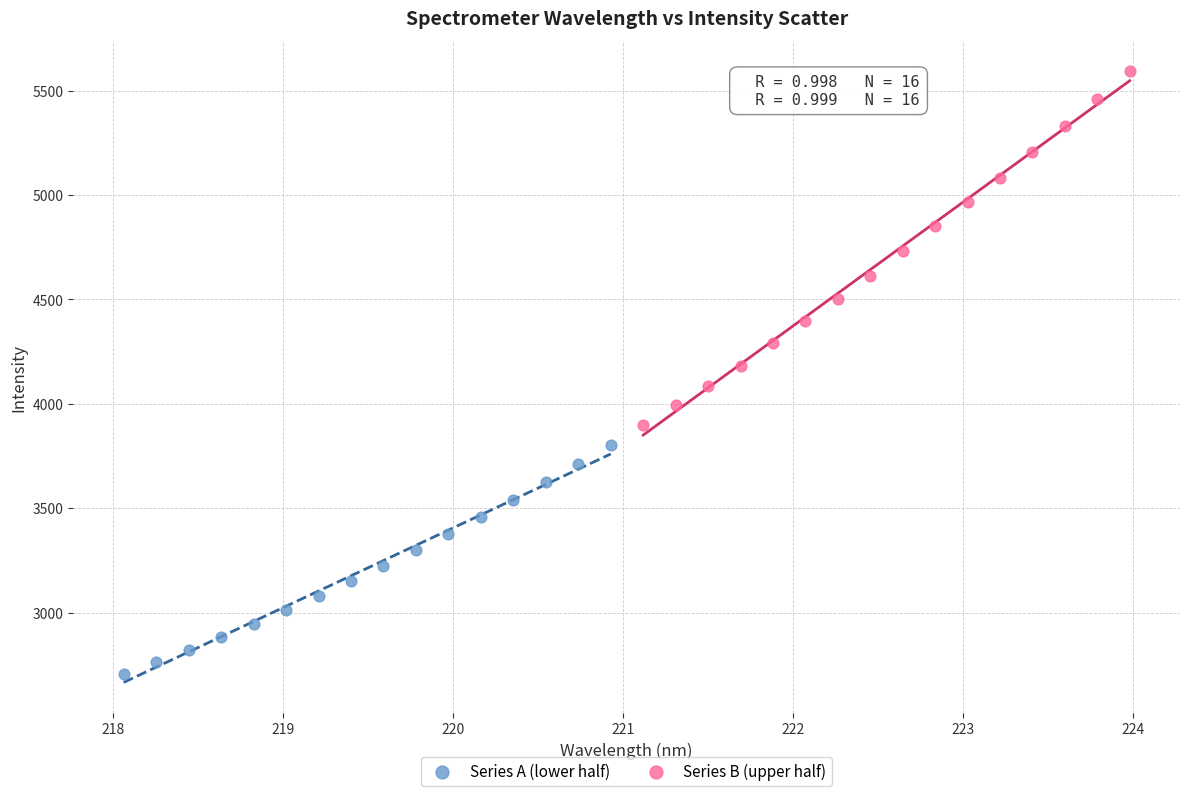

Which series contains the highest Y value?

Series B (upper half)